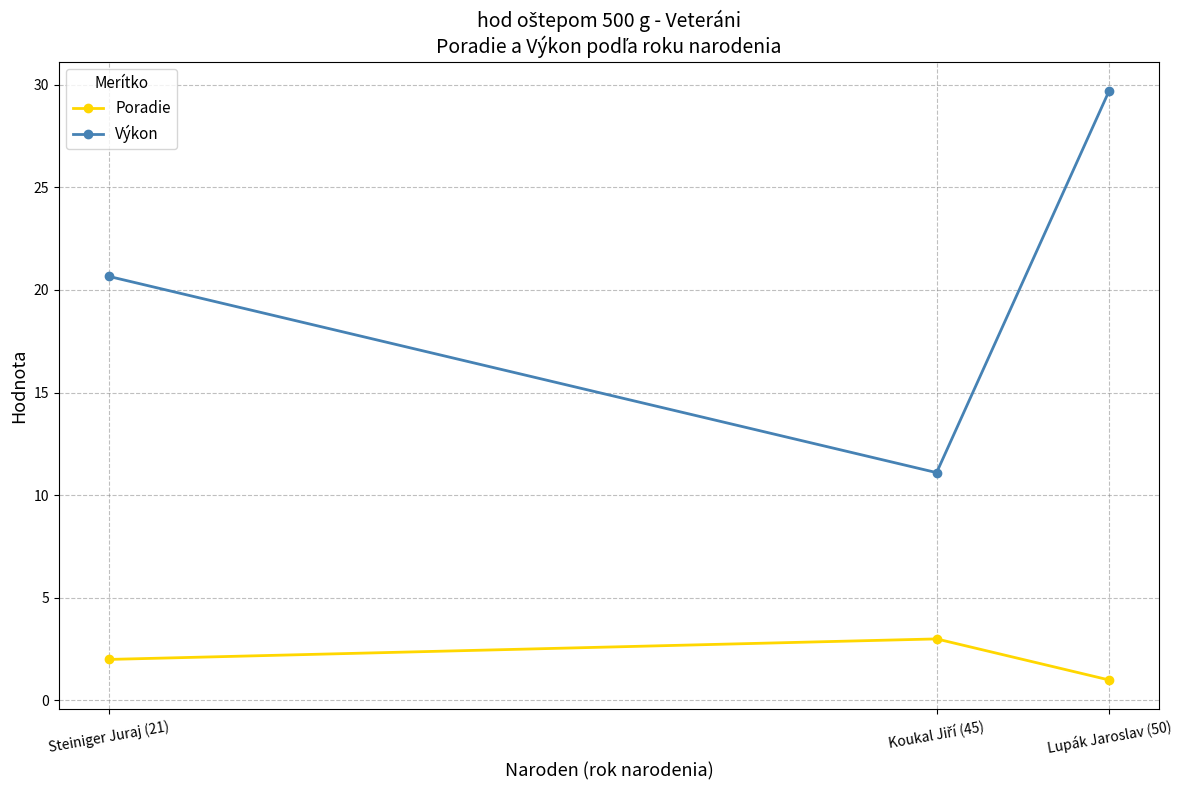

What is the value of the Výkon point at the 2nd from the left?

11.1